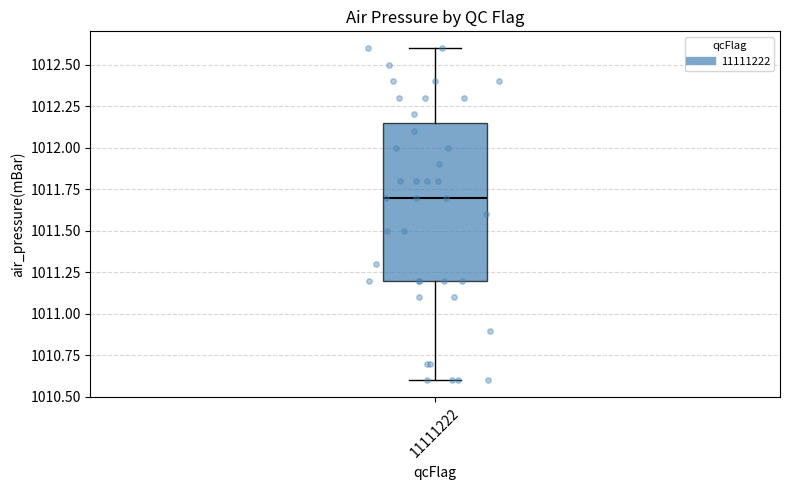

Transcribe this box plot: give where the median line is, the range the box spans, and where the two whiskers end, as read against the y-axis. The values are not printed on the chart, so give them approximately, as read against the axis.

median 1011.70, box 1011.20 to 1012.15, whiskers 1010.60 to 1012.60